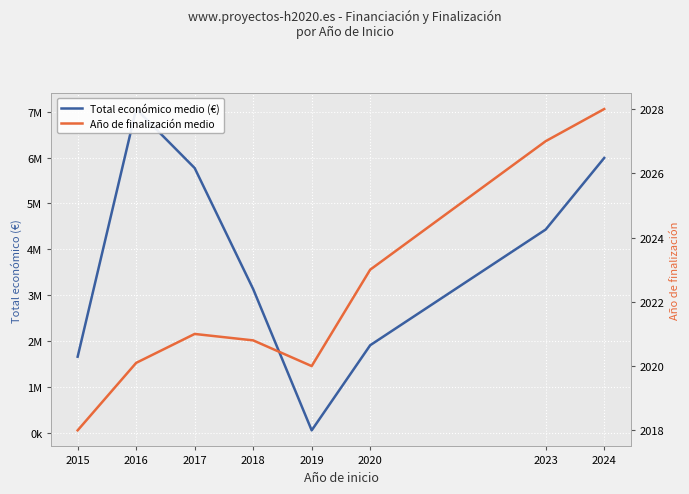

What is the minimum value shown in the chart?

2018.0